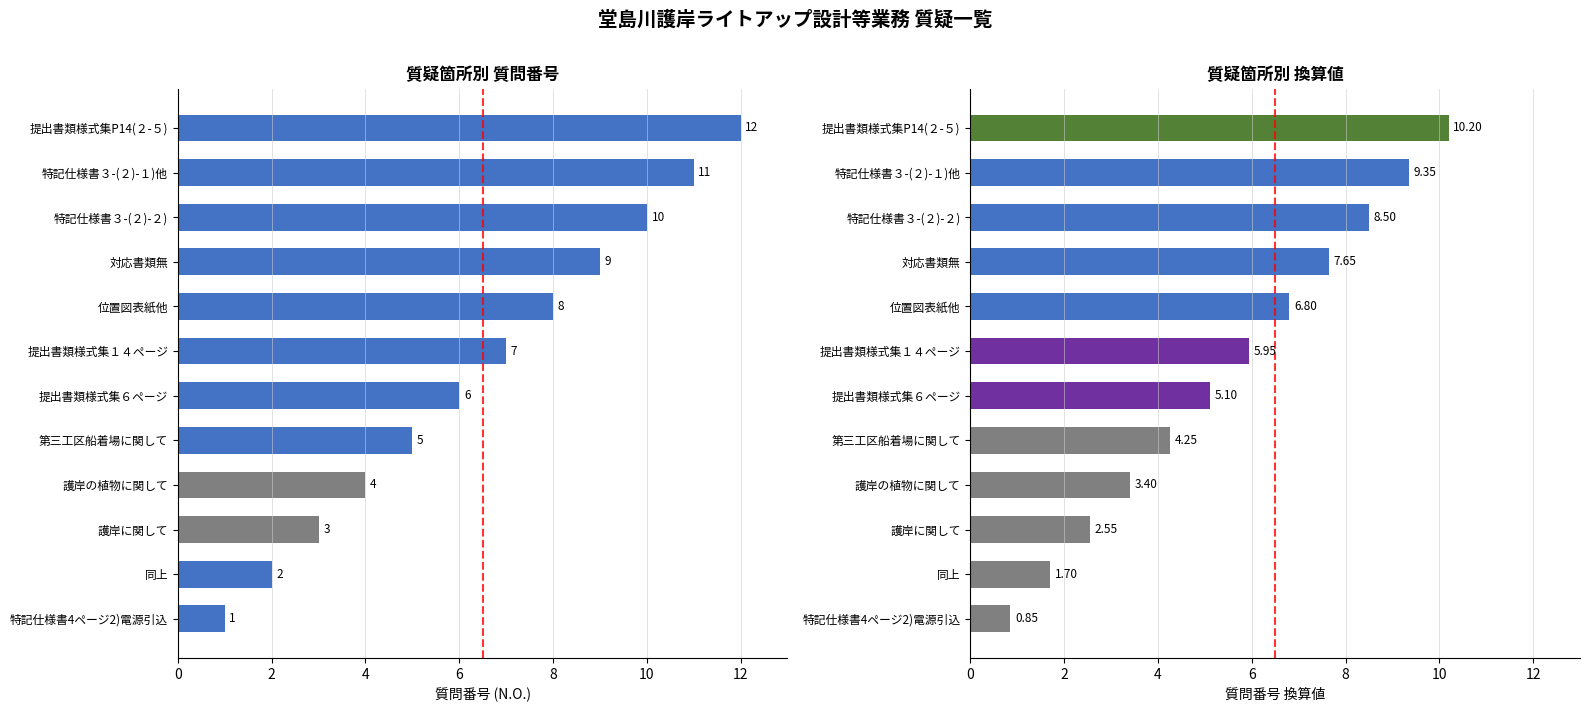

Does the chart contain stacked bars?

No